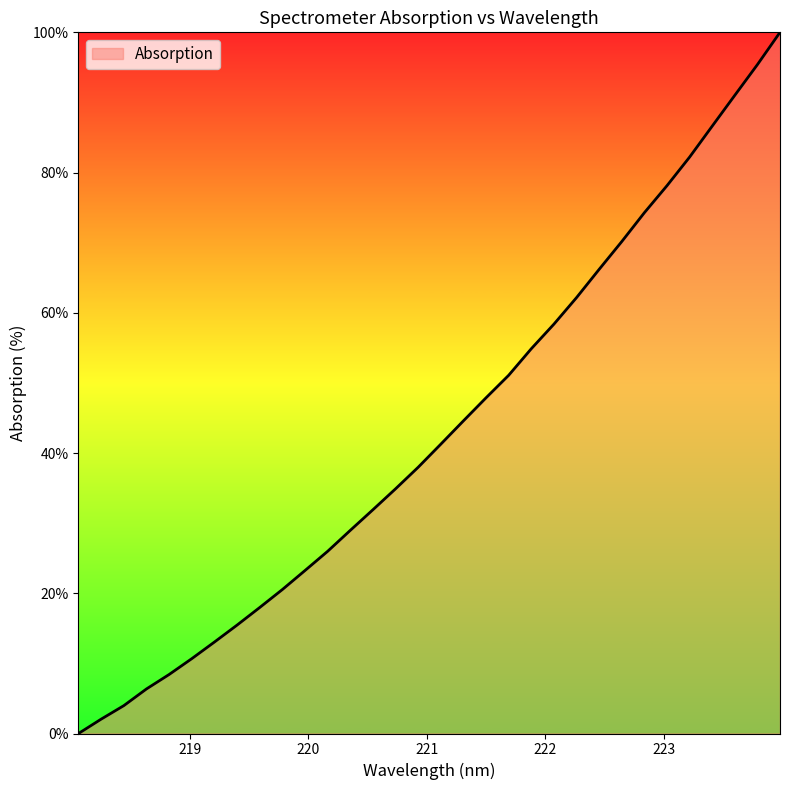

What is the difference between the maximum and minimum values?

100.0